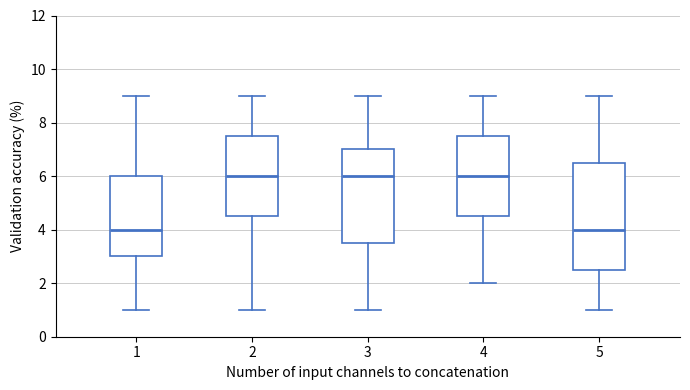

Which box is the tallest, from its lower edge to its upper edge?

5